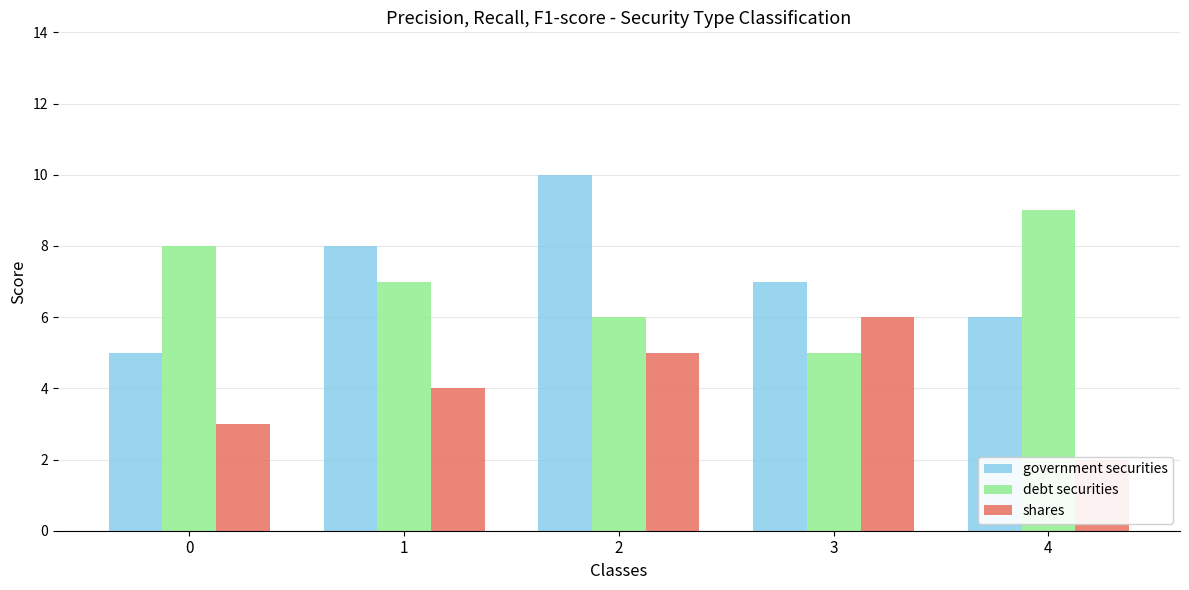

Reading left to right, what are all the values shown in this chart?

government securities: 0=5	1=8	2=10	3=7	4=6
debt securities: 0=8	1=7	2=6	3=5	4=9
shares: 0=3	1=4	2=5	3=6	4=2